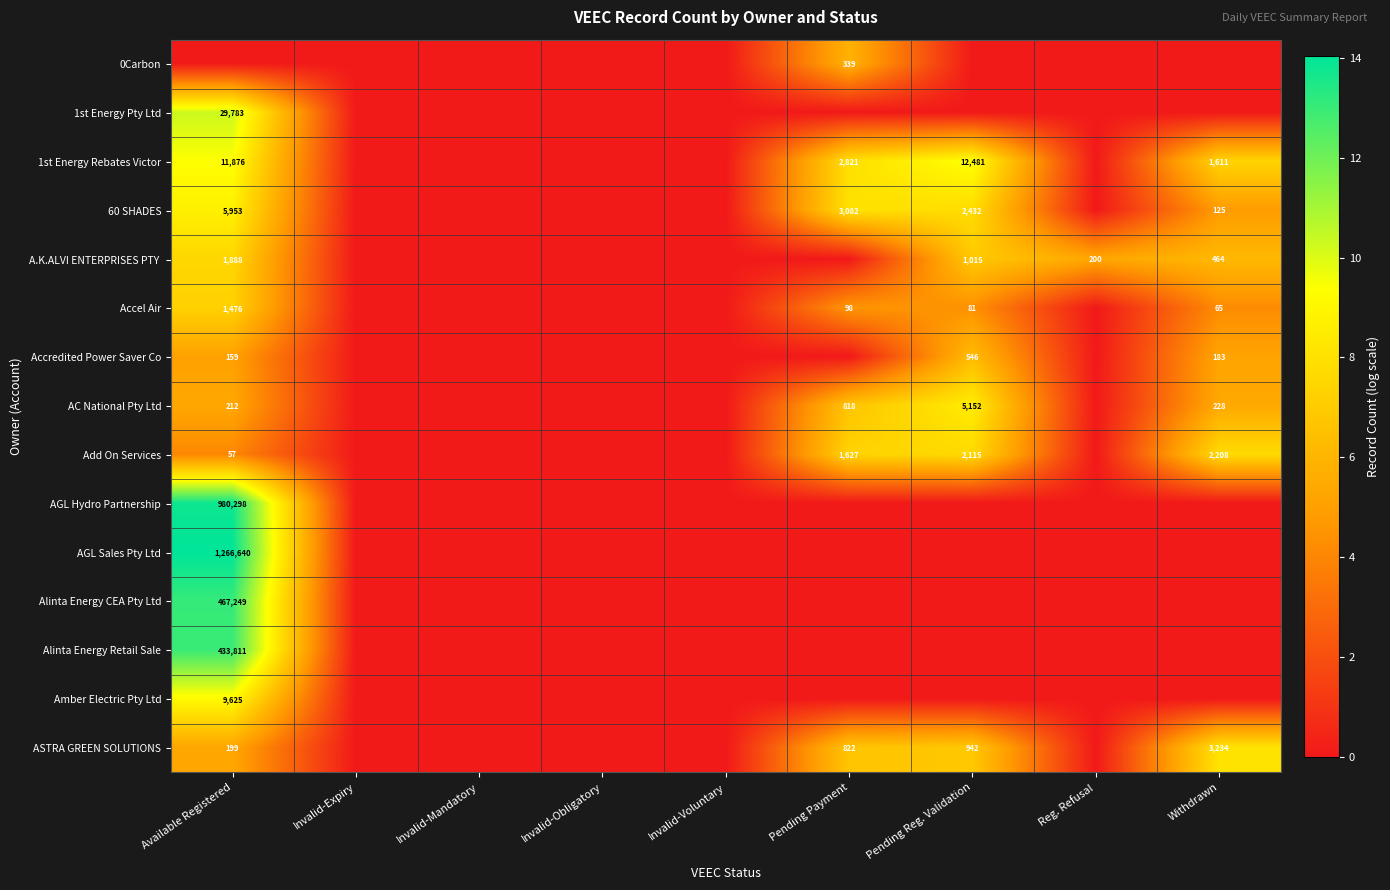

True or false: Add On Services has a value of 728 at Pending Payment.

False